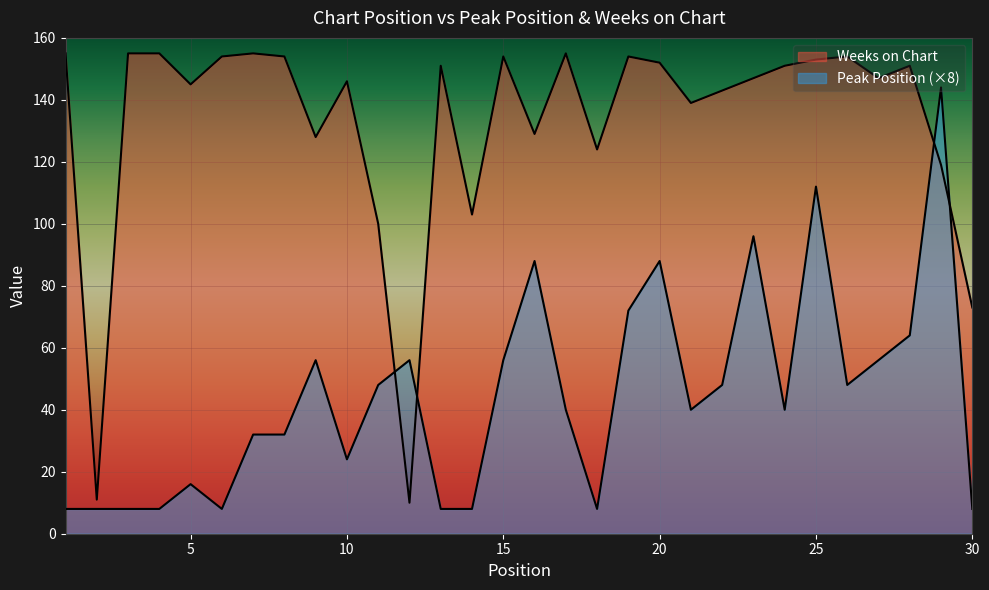

Between which two adjacent categories do Weeks on Chart and Peak Position first intersect?

11 and 12